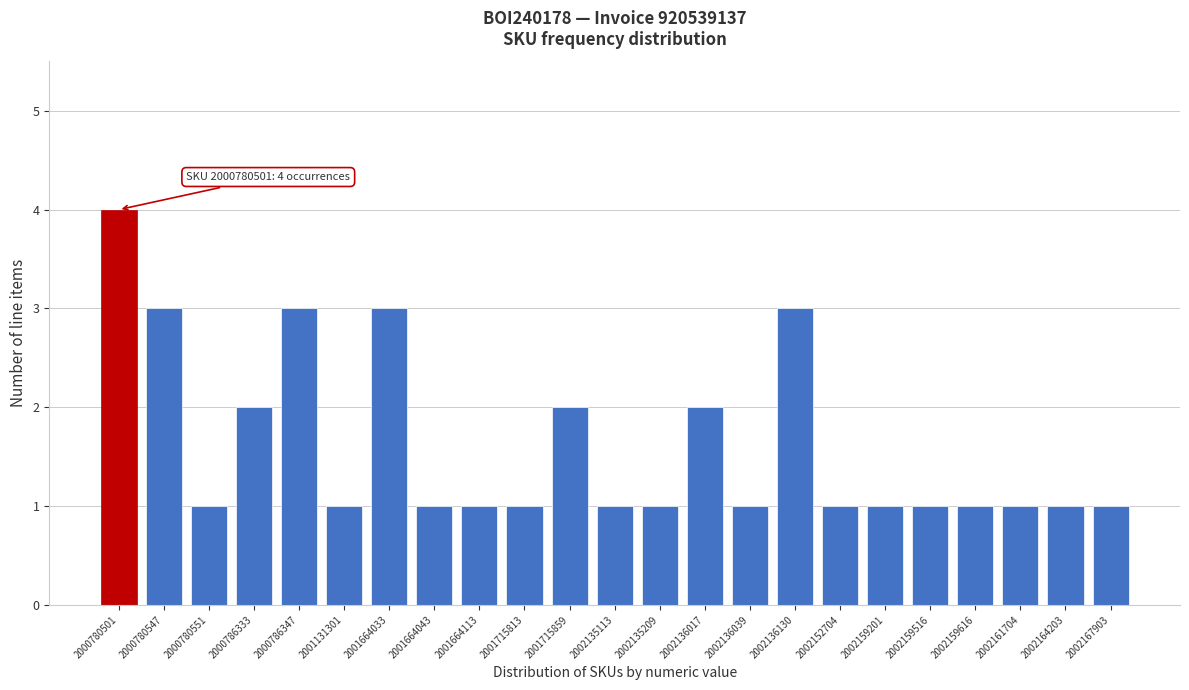

Reading left to right, what are all the values shown in this chart?

2000780501=4	2000780547=3	2000780551=1	2000786333=2	2000786347=3	2001131301=1	2001664033=3	2001664043=1	2001664113=1	2001715813=1	2001715859=2	2002135113=1	2002135209=1	2002136017=2	2002136039=1	2002136130=3	2002152704=1	2002159201=1	2002159516=1	2002159616=1	2002161704=1	2002164203=1	2002167903=1